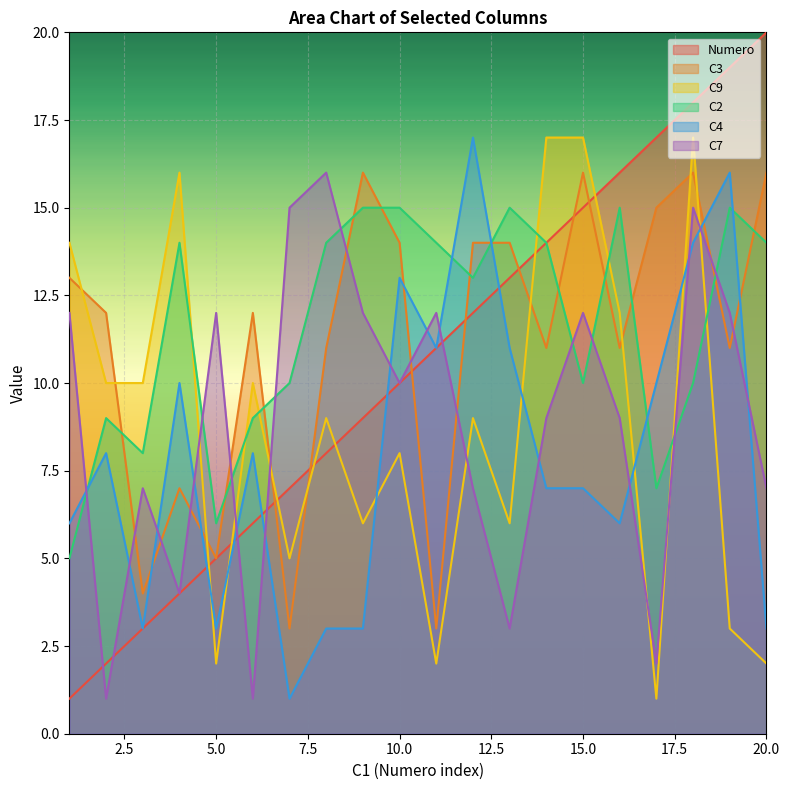

What is the difference between the Numero values at 14 and 7?

7